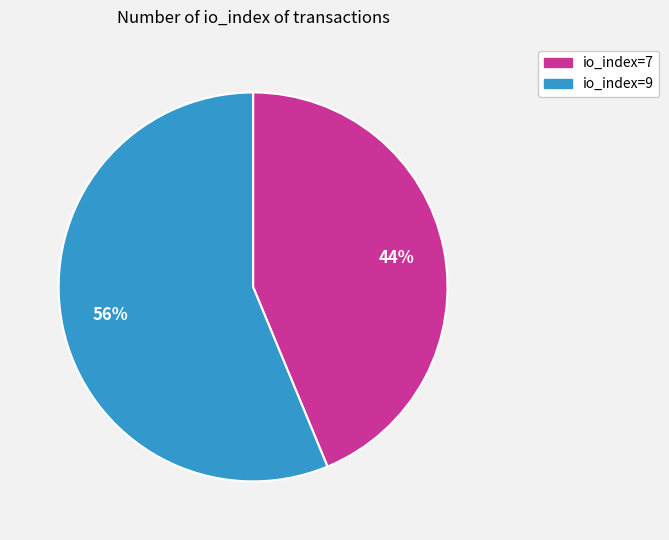

Which category has the smallest portion of the pie?

io_index=7